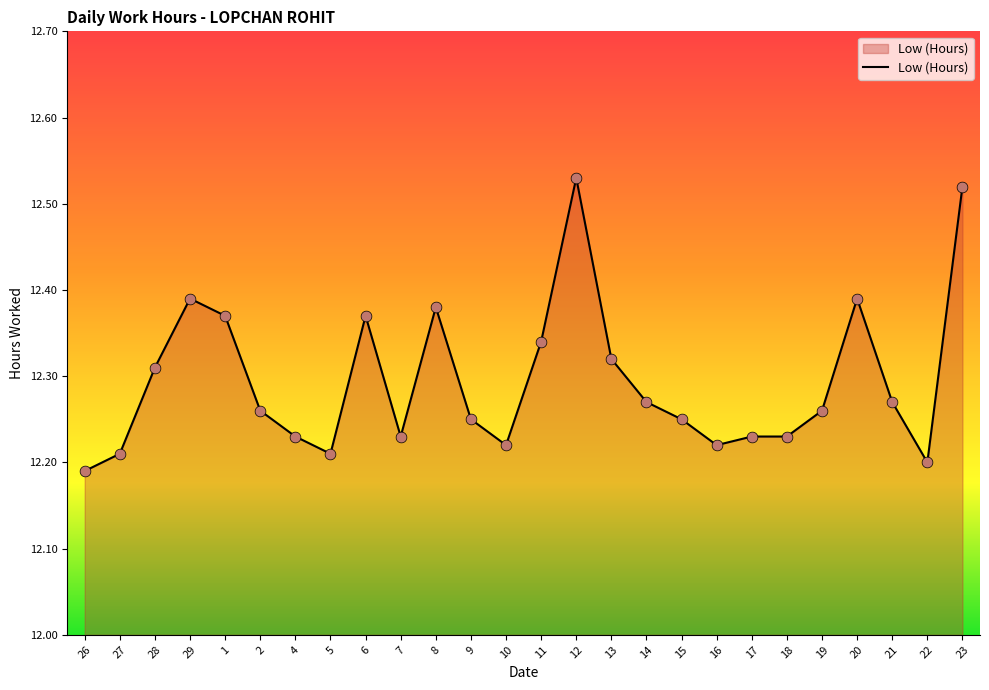

Between 14 and 6, which is larger?

6